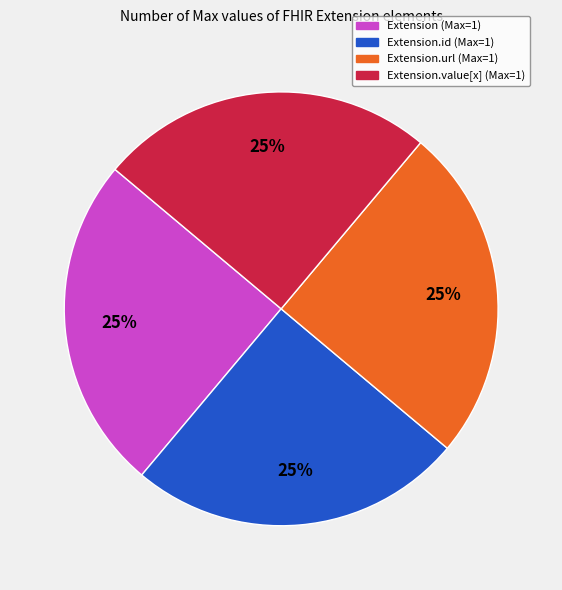

Is there any slice that represents more than half of the pie?

No